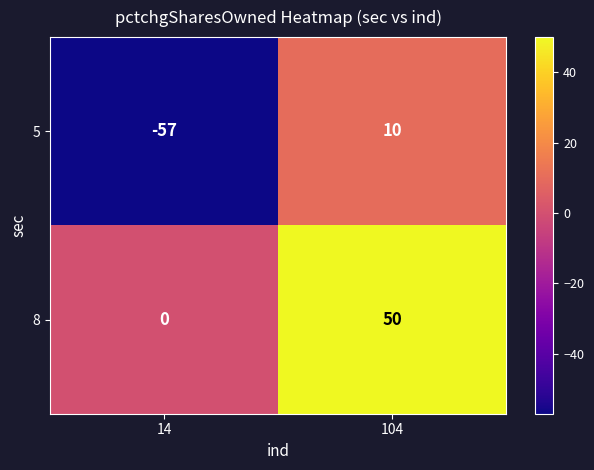

What is the sum of all 8 values?

50